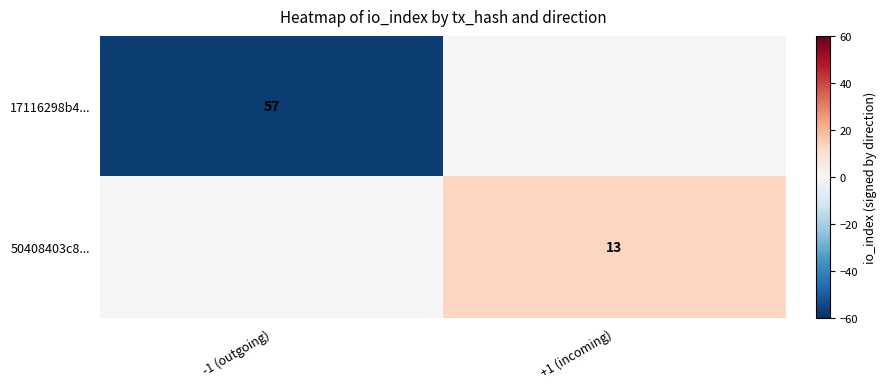

True or false: 17116298b4... has a value of 12 at -1 (outgoing).

False